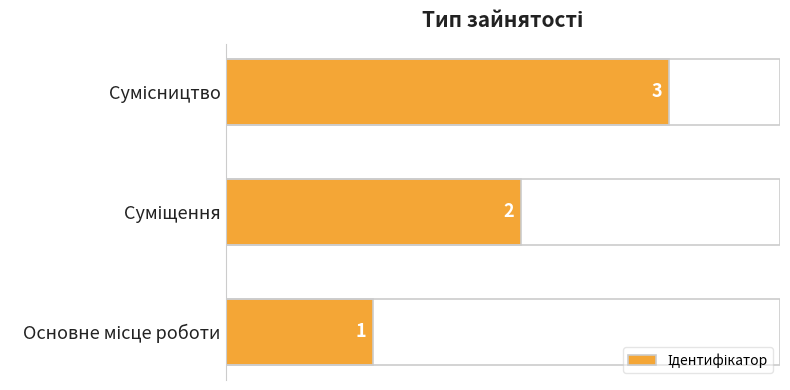

How many values are between 1 and 3?

3